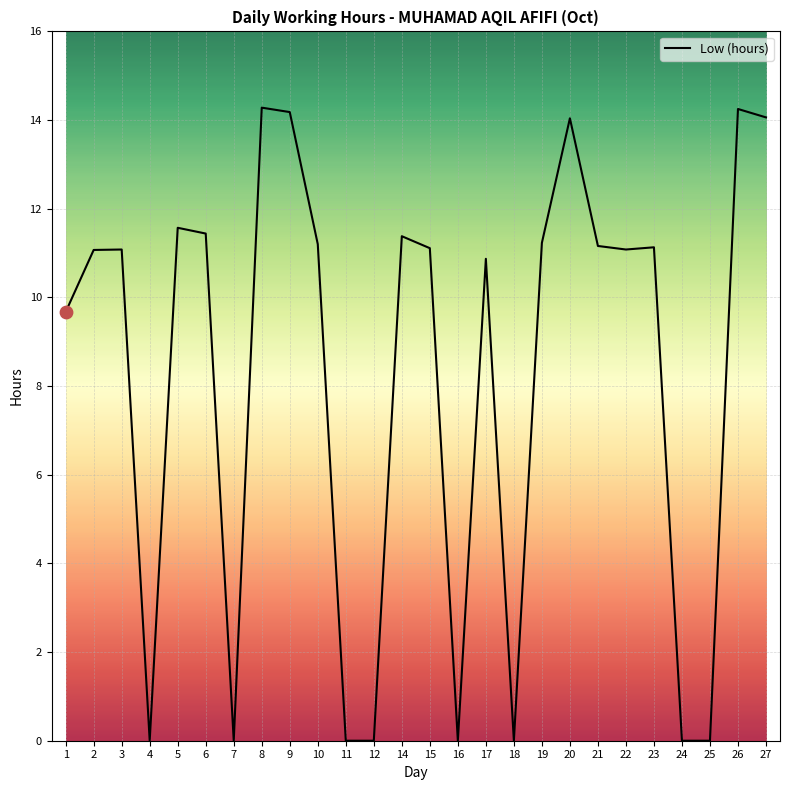

What is the ratio of the value at 27 to the value at 22?

1.3